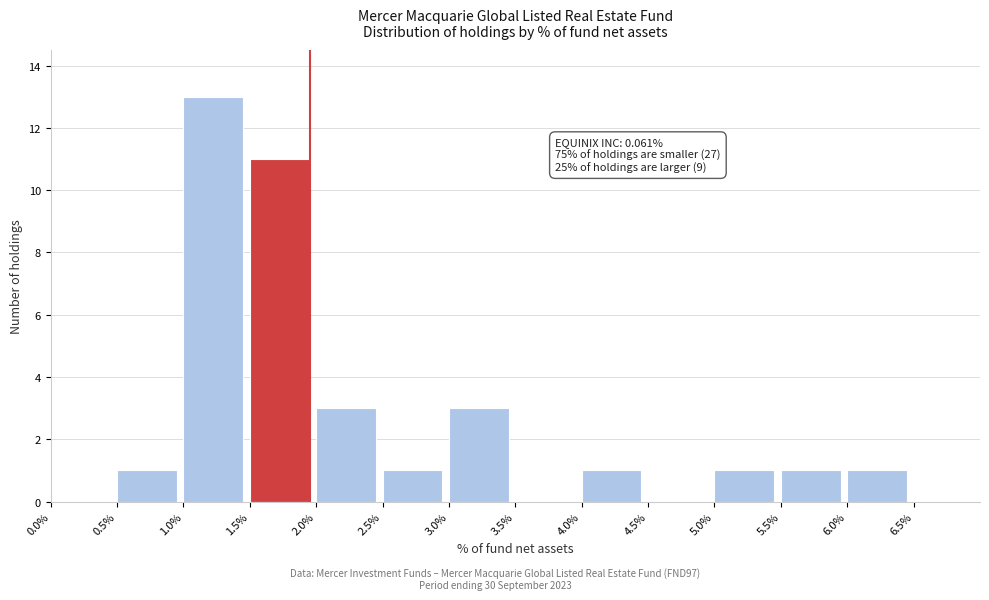

Reading right to left, transcribe all the data shown in this chart.

6.5%=0	6.0%=1	5.5%=1	5.0%=1	4.5%=0	4.0%=1	3.5%=0	3.0%=3	2.5%=1	2.0%=3	1.5%=11	1.0%=13	0.5%=1	0.0%=0